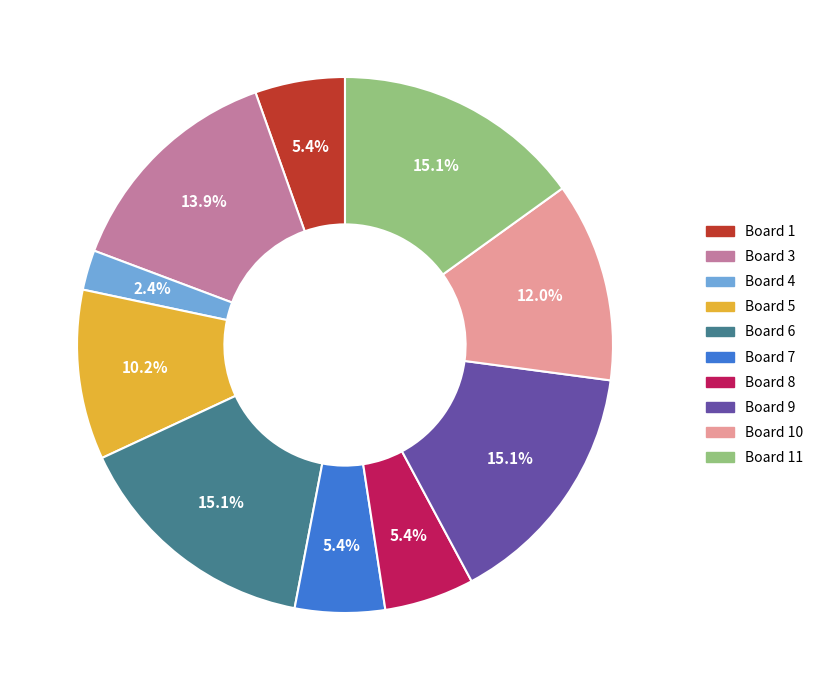

To the nearest percent, what portion does Board 5 represent?

10%